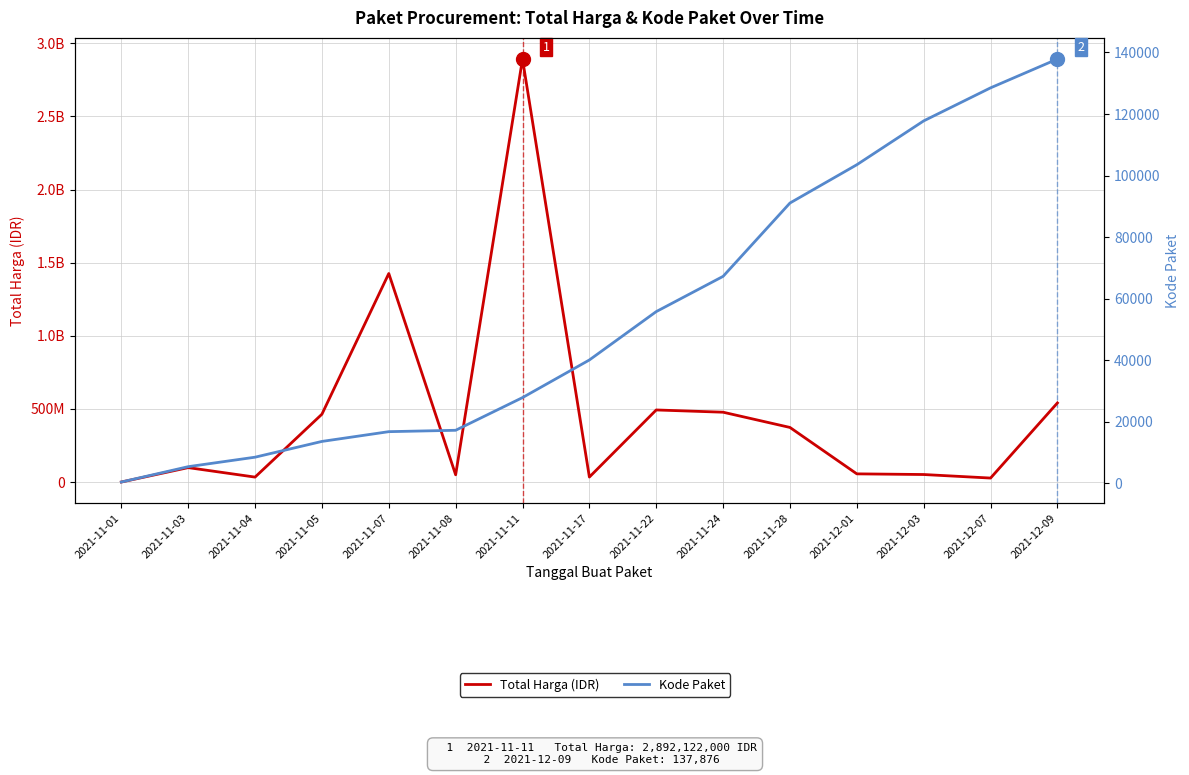

How many interior local peaks does the Total Harga (IDR) series have?

4